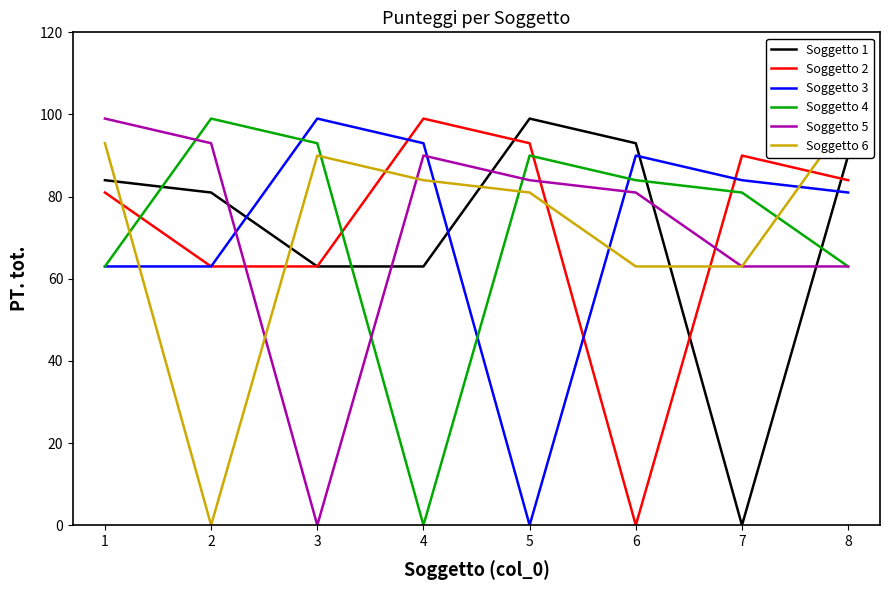

Which series changed the most between 4 and 6?

Soggetto 2